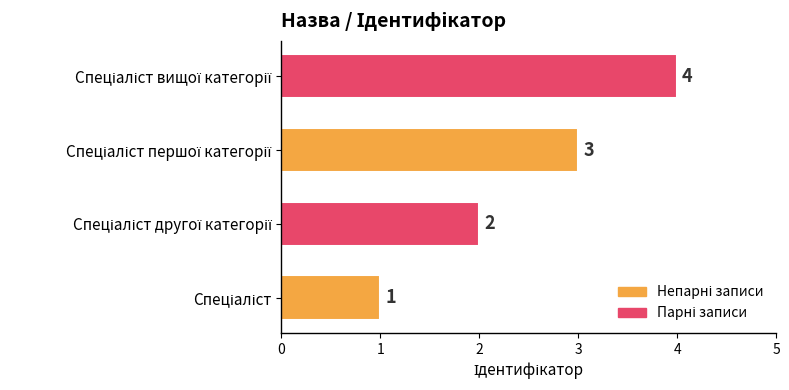

What is the difference between the second highest and minimum values?

2